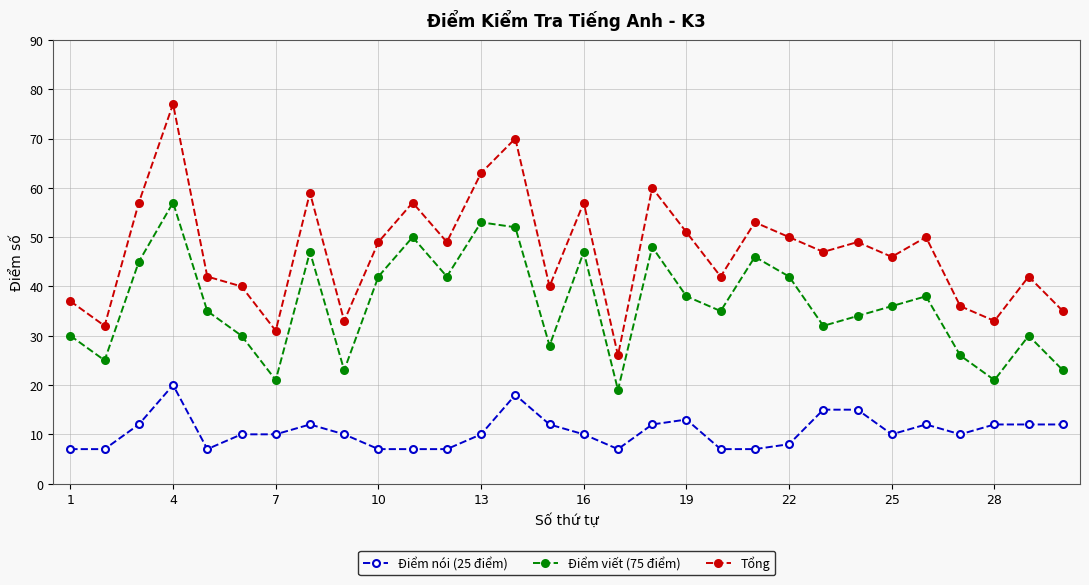

Reading right to left, extract all data points from this chart.

Điểm nói (25 điểm): 12	12	12	10	12	10	15	15	8	7	7	13	12	7	10	12	18	10	7	7	7	10	12	10	10	7	20	12	7	7
Điểm viết (75 điểm): 23	30	21	26	38	36	34	32	42	46	35	38	48	19	47	28	52	53	42	50	42	23	47	21	30	35	57	45	25	30
Tổng: 35	42	33	36	50	46	49	47	50	53	42	51	60	26	57	40	70	63	49	57	49	33	59	31	40	42	77	57	32	37